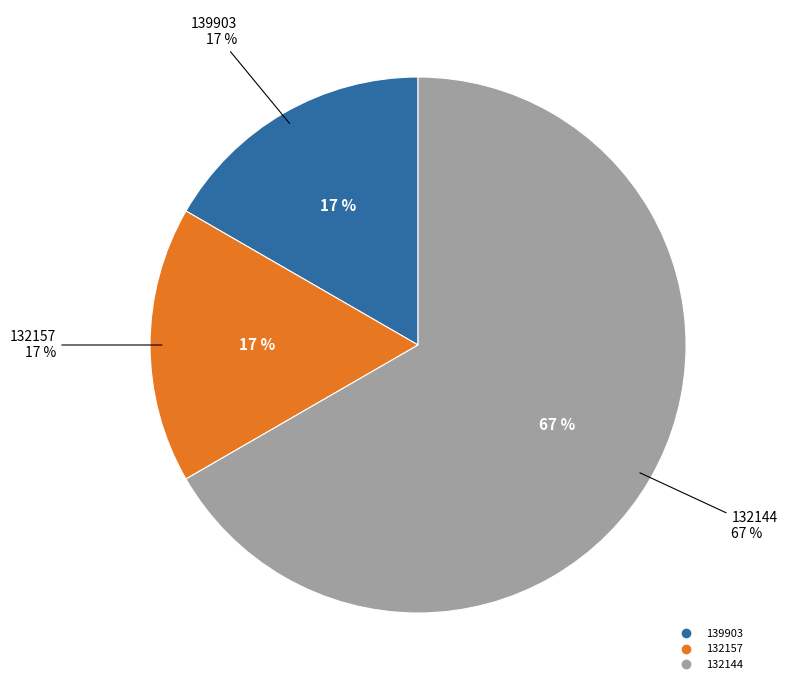

The 132144 slice represents 67% of the pie. True or false?

True